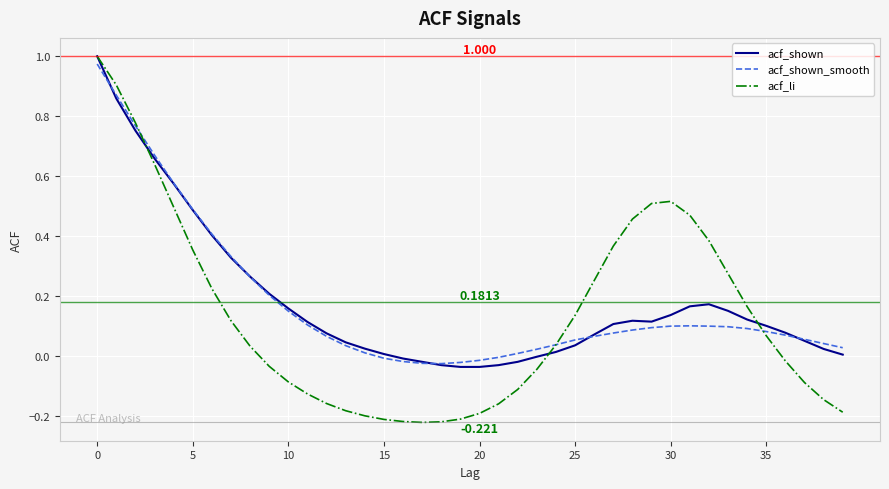

True or false: acf_shown_smooth has more than 0 interior local peaks.

True